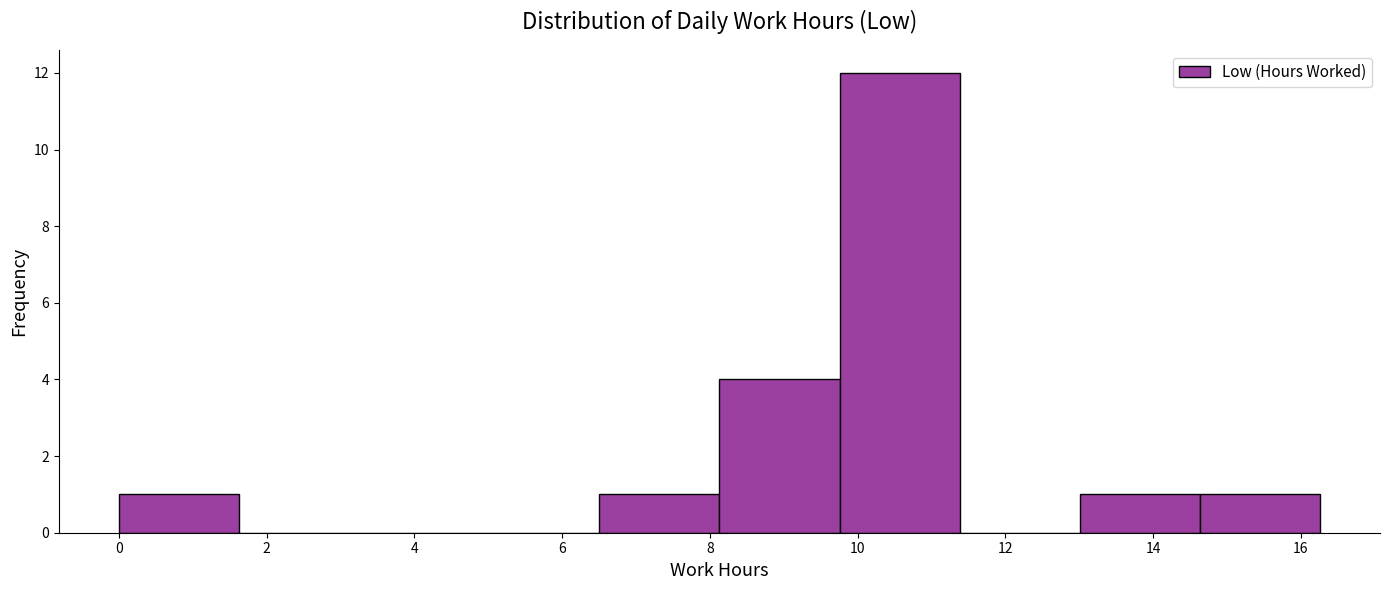

What is the height of the bar covering 6.6 to 8.2 on the x-axis? Neither the bar edges nor the heights are printed on the chart, so give them approximately, as read against the axes.

1